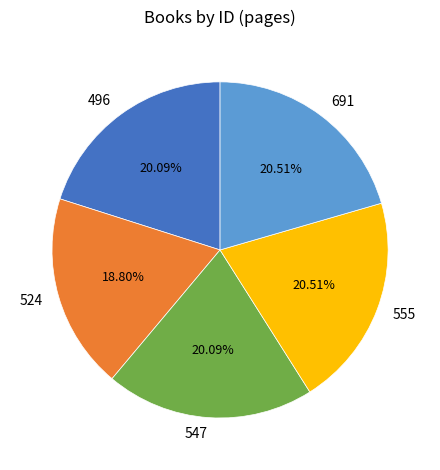

Combined, do 691 and 496 account for over 50%?

No